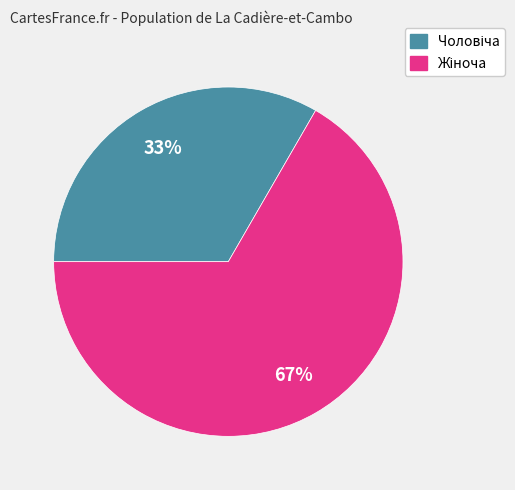

Is there any slice that represents more than half of the pie?

Yes